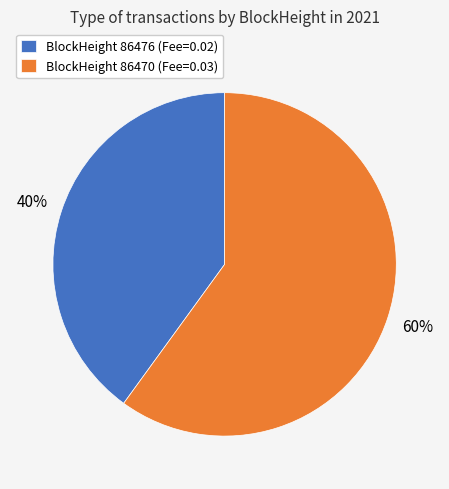

Combined, do BlockHeight 86476 (Fee=0.02) and BlockHeight 86470 (Fee=0.03) account for over 50%?

Yes